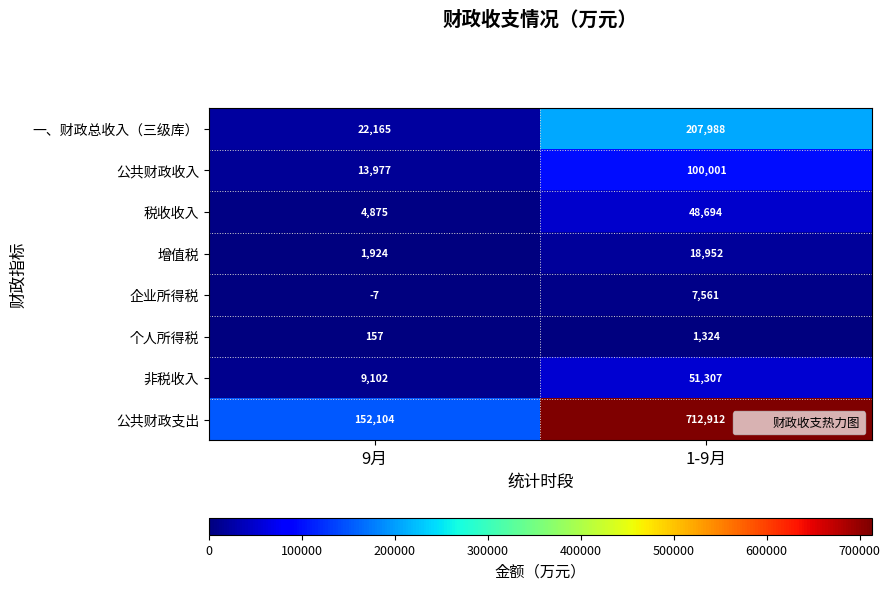

Reading left to right, transcribe all the data shown in this chart.

一、财政总收入（三级库）: 9月=22165	1-9月=207988
公共财政收入: 9月=13977	1-9月=100001
税收收入: 9月=4875	1-9月=48694
增值税: 9月=1924	1-9月=18952
企业所得税: 9月=-7	1-9月=7561
个人所得税: 9月=157	1-9月=1324
非税收入: 9月=9102	1-9月=51307
公共财政支出: 9月=152104	1-9月=712912